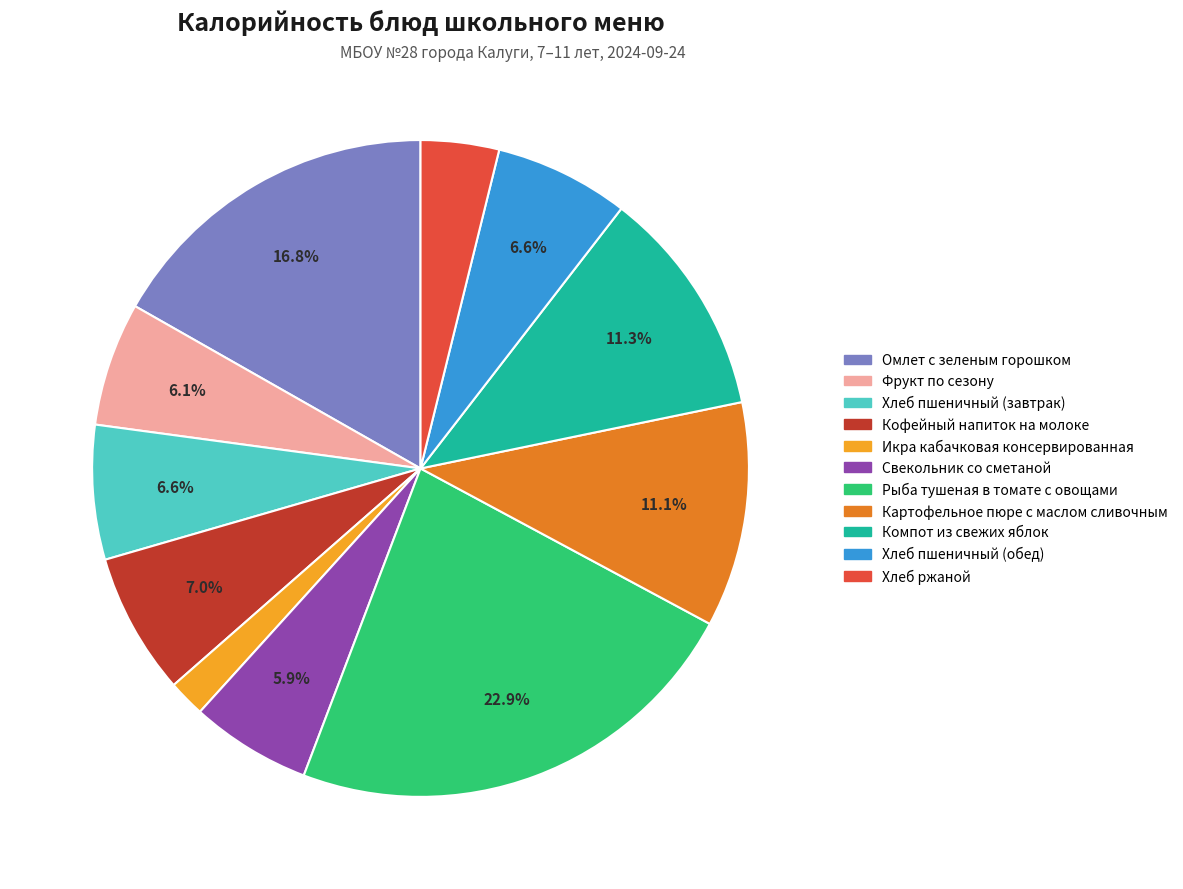

What is the ratio of the value at Кофейный напиток на молоке to the value at Хлеб пшеничный (обед)?

1.1